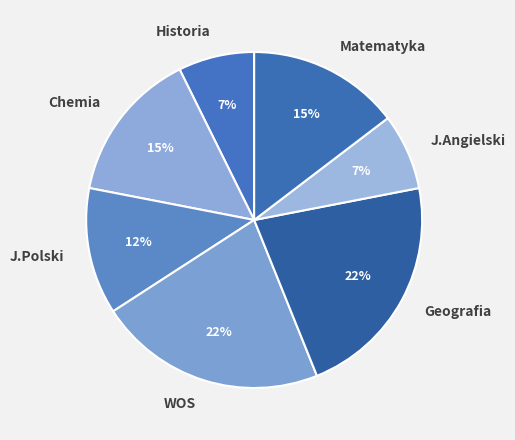

Approximately how many times larger is the value at Geografia compared to WOS?

1.0